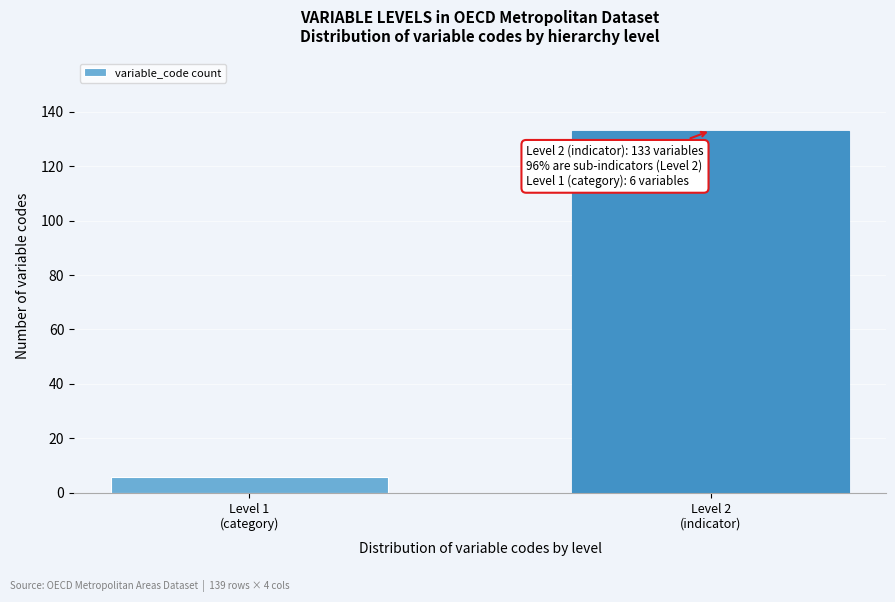

Reading left to right, what are all the values shown in this chart?

6	133